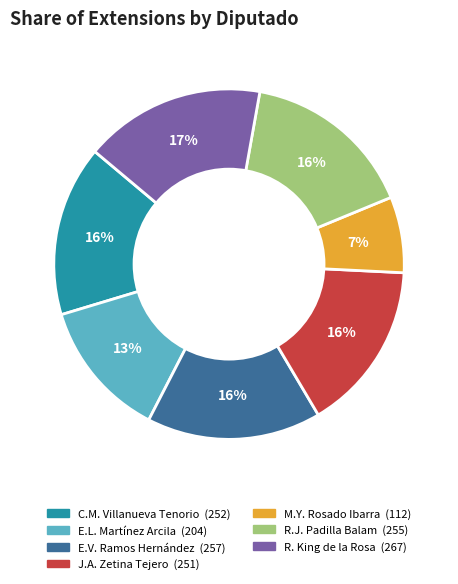

Is there any slice that represents more than half of the pie?

No